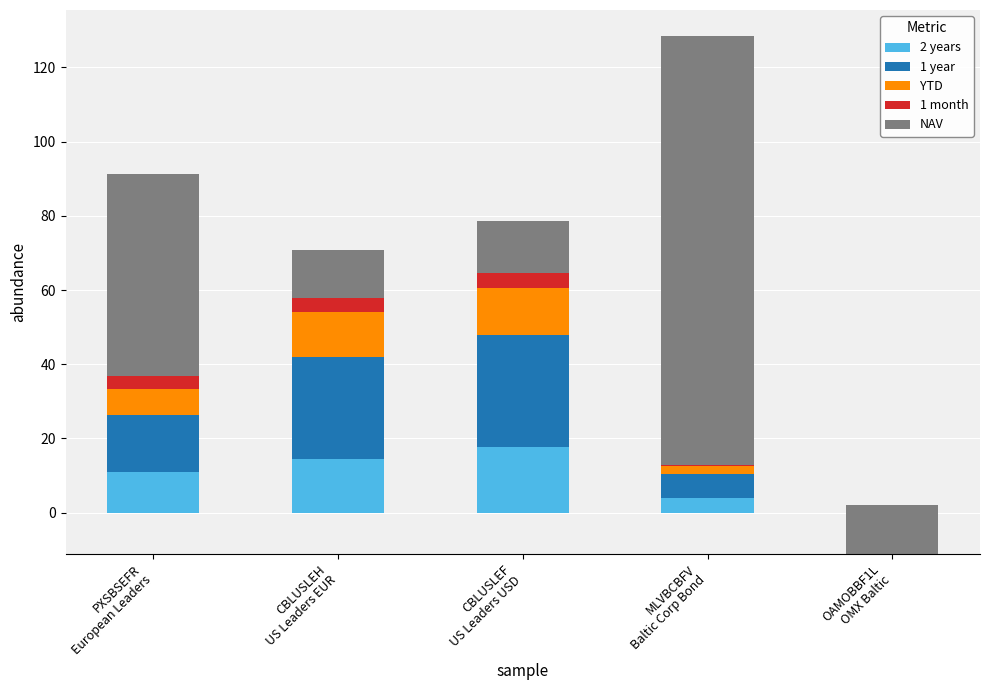

What is the approximate value of 1 year at OAMOBBF1L
OMX Baltic?

-6.4